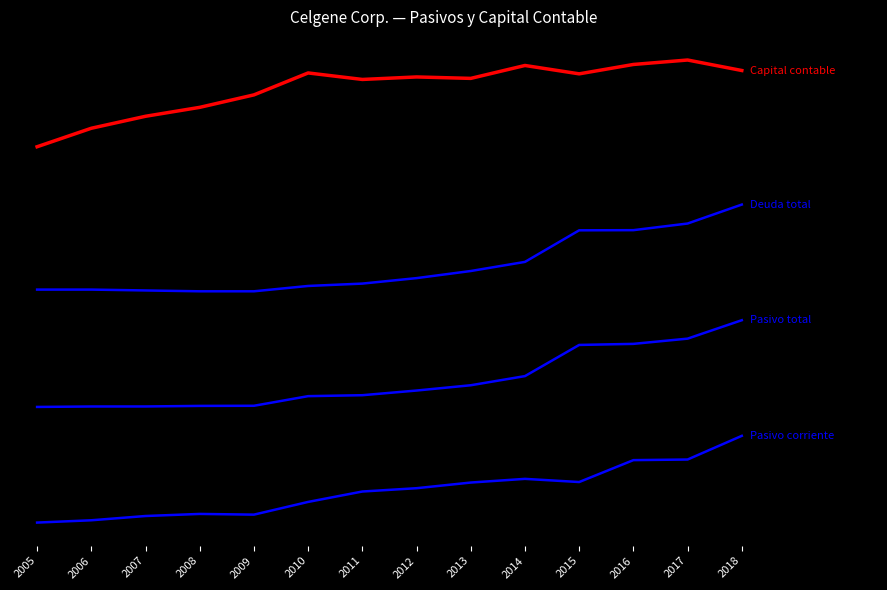

Does the chart have visible grid lines?

No